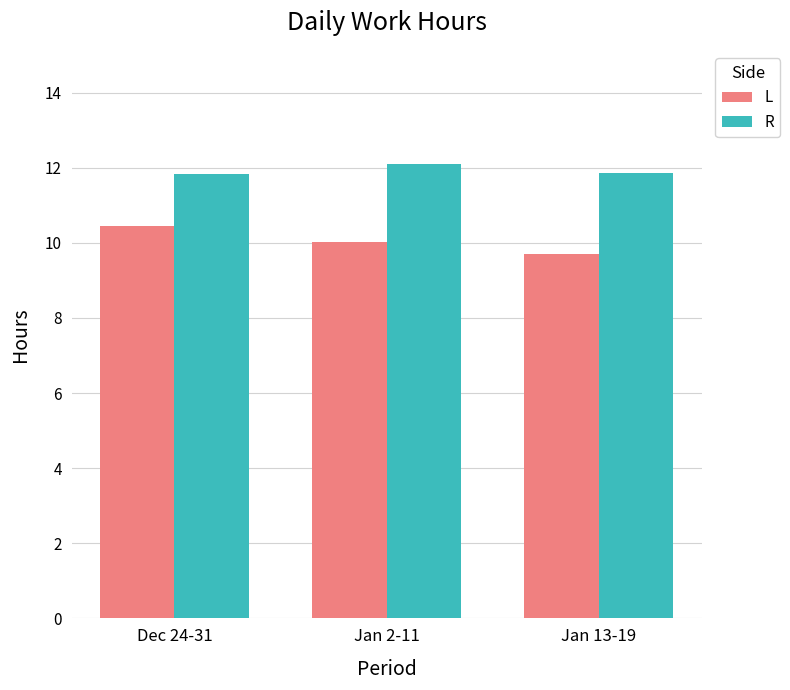

What is the lowest value of the L series?

9.7